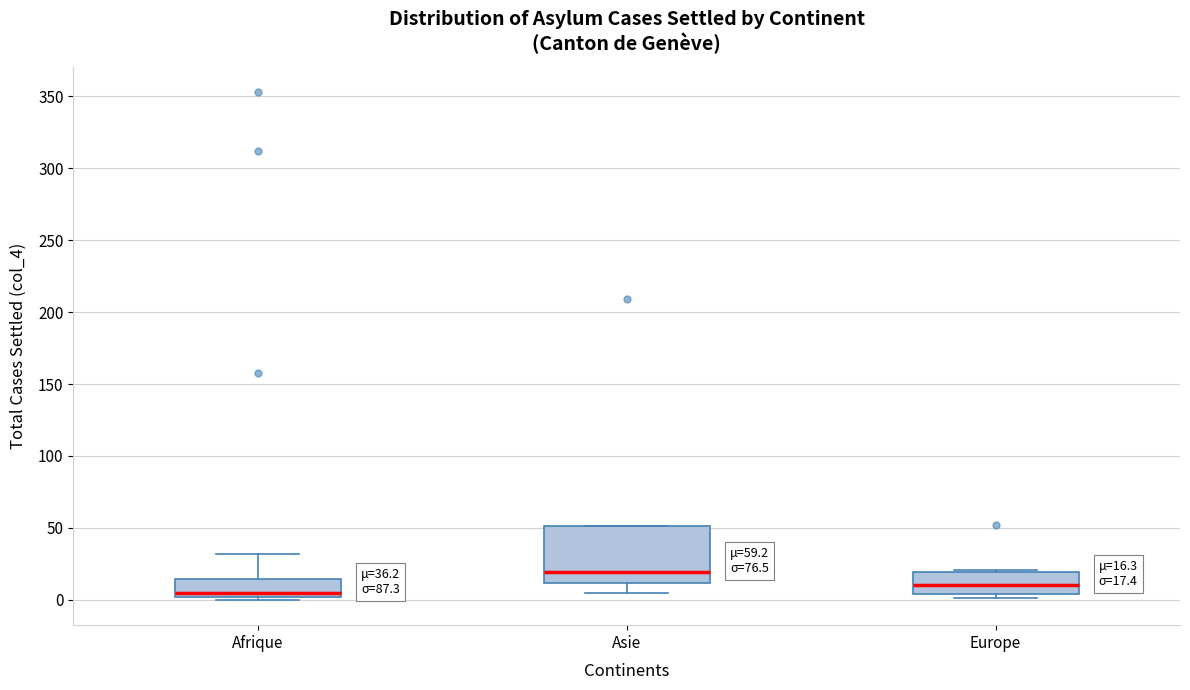

Which box's median line is the highest?

Asie